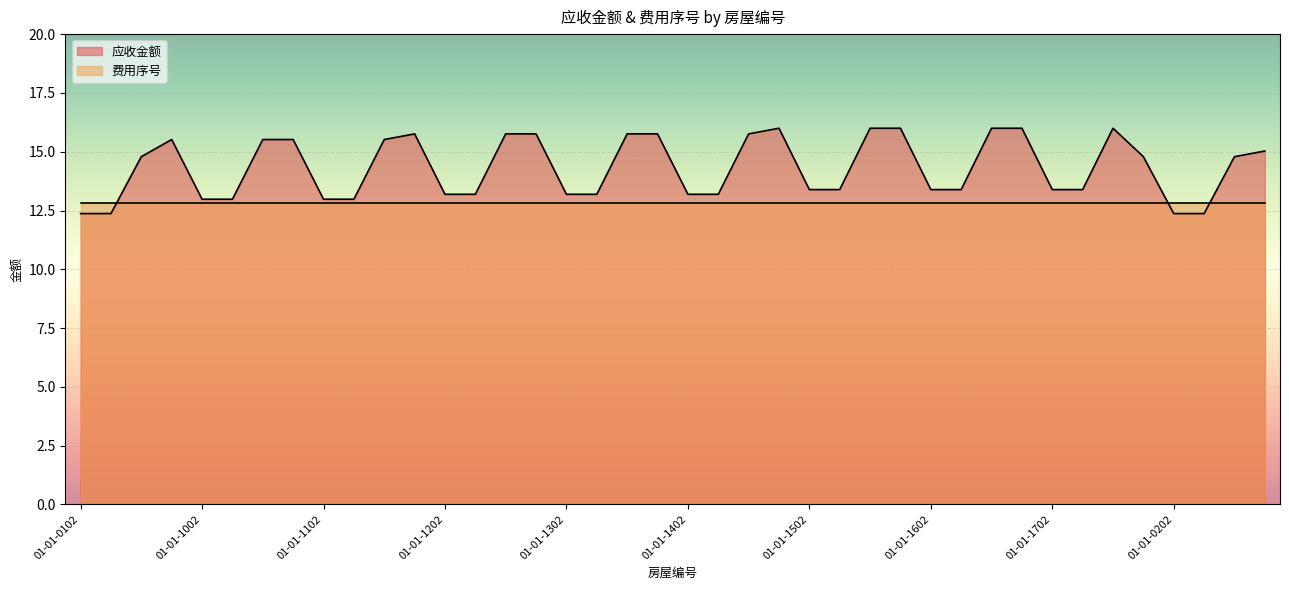

True or false: there are more than 1 points higher than both neighbors.

True